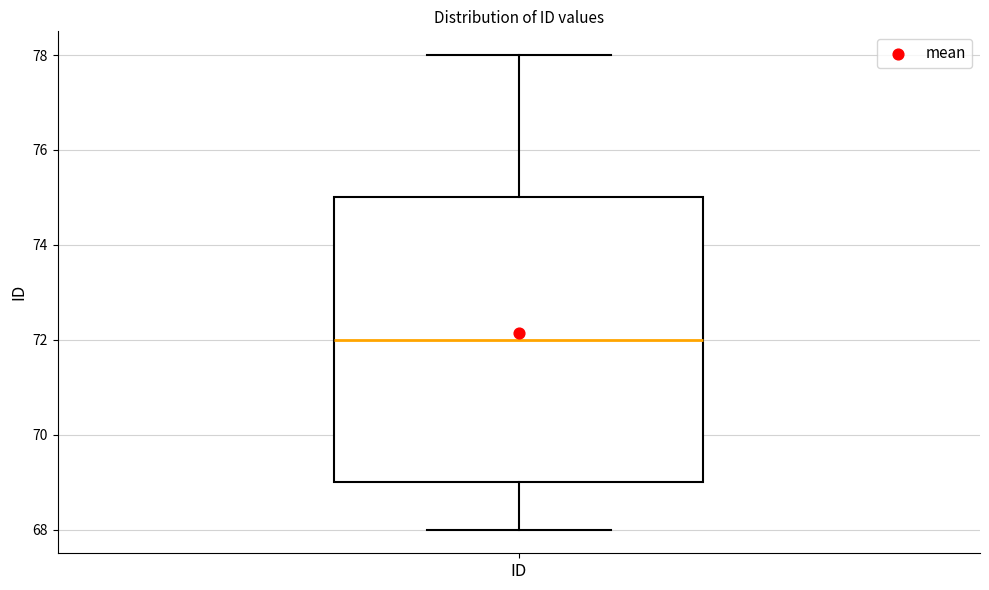

Transcribe this box plot: give where the median line is, the range the box spans, and where the two whiskers end, as read against the y-axis. The values are not printed on the chart, so give them approximately, as read against the axis.

median 72, box 69 to 75, whiskers 68 to 78